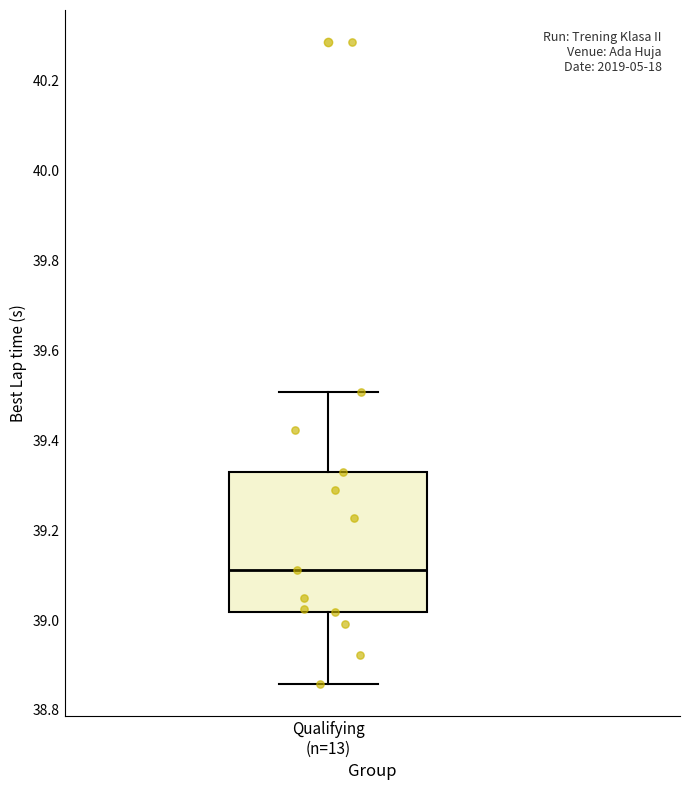

Where does the upper whisker of the box for Qualifying (n=13) end on the y-axis? The values are not printed on the chart, so give them approximately, as read against the axis.

39.50